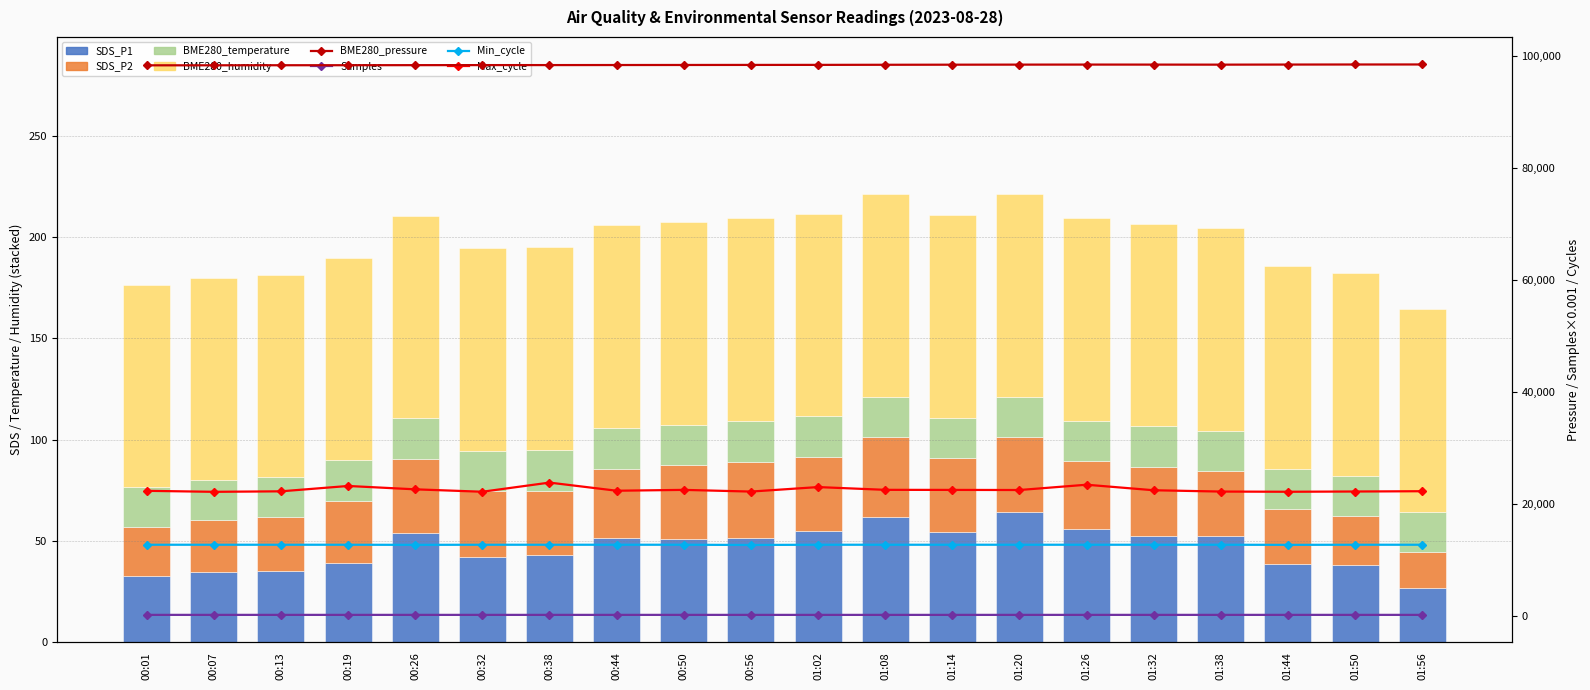

What is the label of the 3rd bar from the left?

00:13